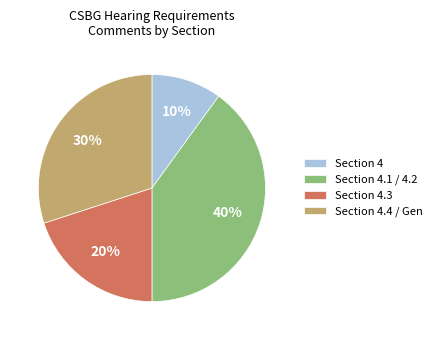

Is there any slice that represents more than half of the pie?

No